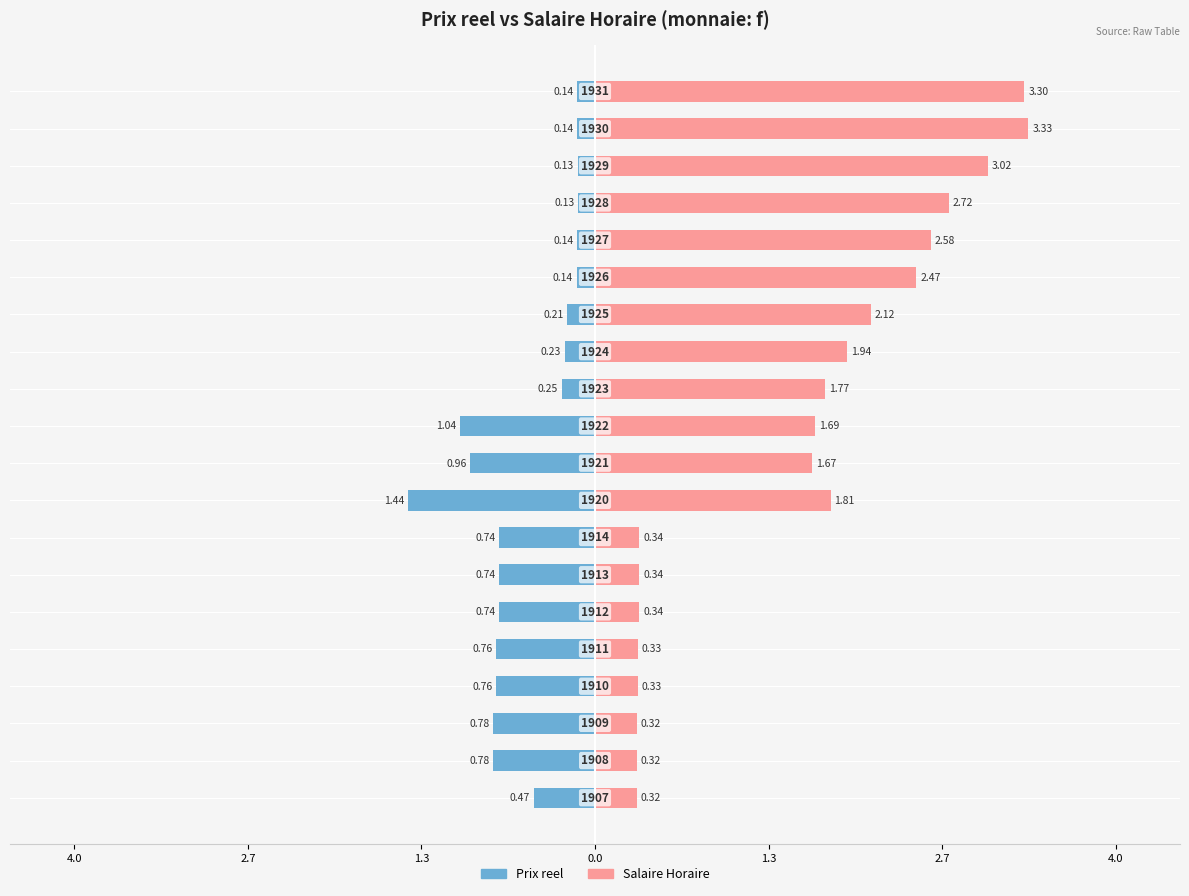

What is the difference between the second highest and second lowest values in the Salaire Horaire series?

3.0